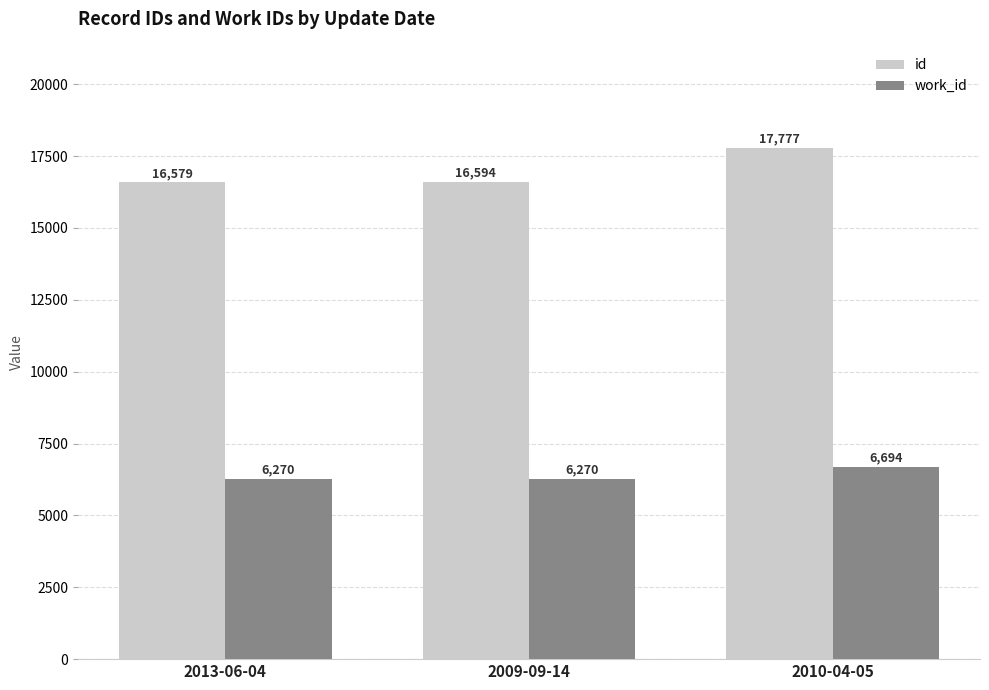

What is the spread (max minus min) of values at 2010-04-05?

11083